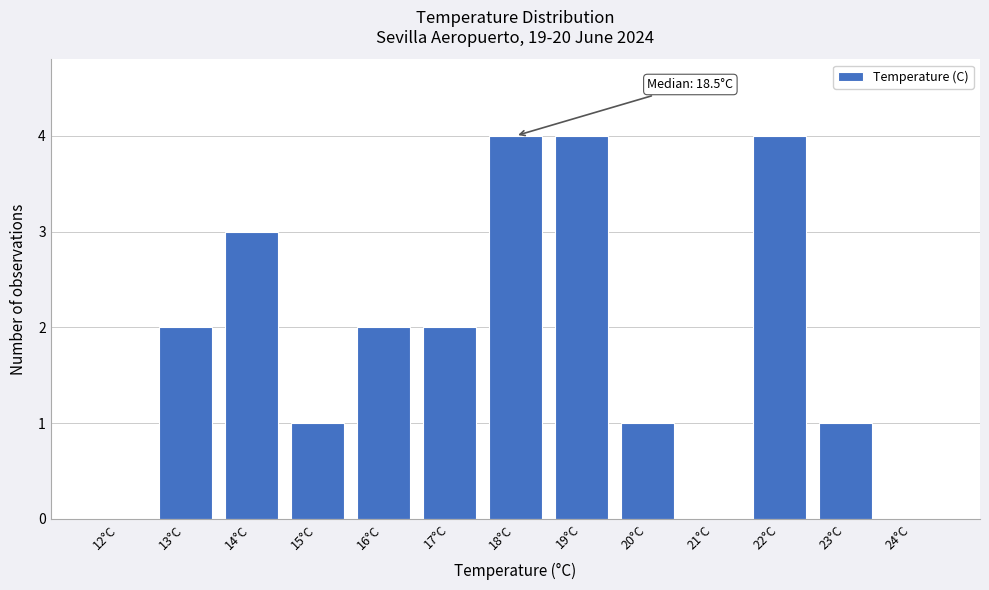

Reading right to left, extract all data points from this chart.

24°C=0	23°C=1	22°C=4	21°C=0	20°C=1	19°C=4	18°C=4	17°C=2	16°C=2	15°C=1	14°C=3	13°C=2	12°C=0